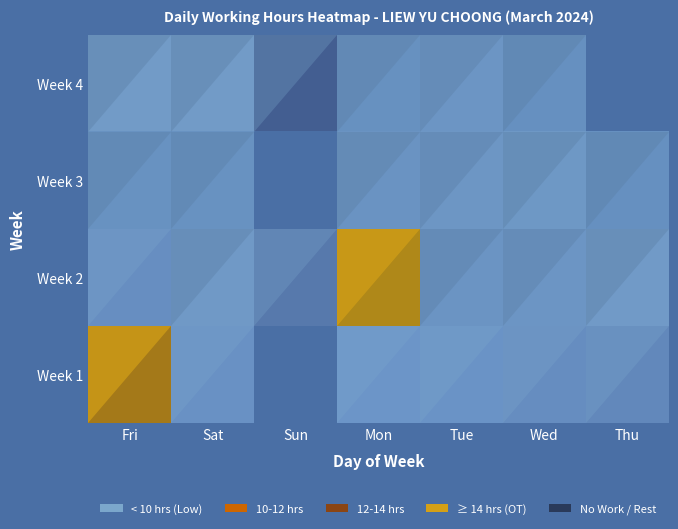

At which category is the sum across all series the highest?

Mon